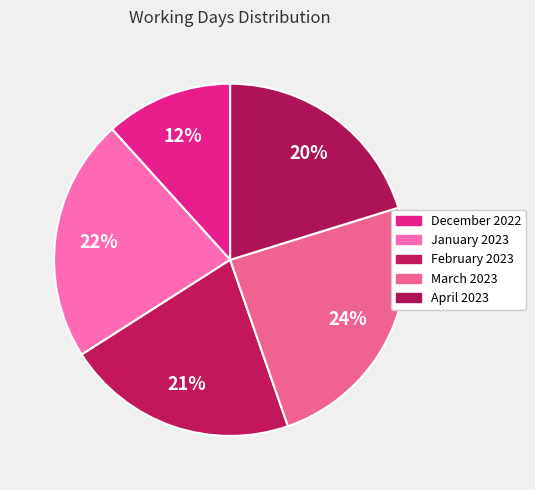

What is the change in value from March 2023 to April 2023?

-4